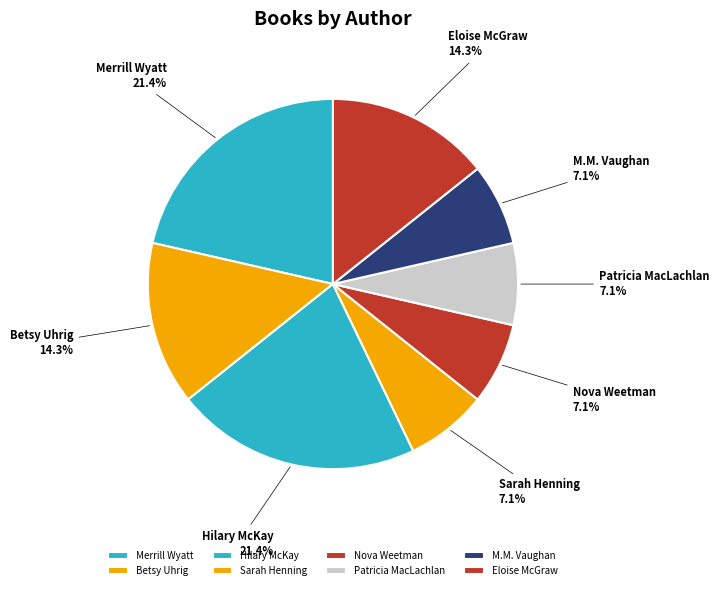

Which has a higher value, Merrill Wyatt or Patricia MacLachlan?

Merrill Wyatt